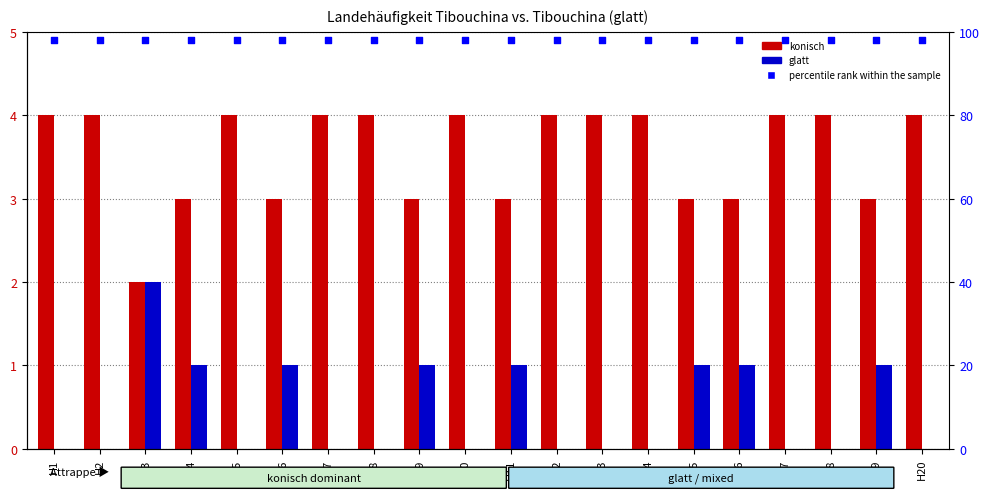

Which series has the largest Y range (max minus min)?

konisch